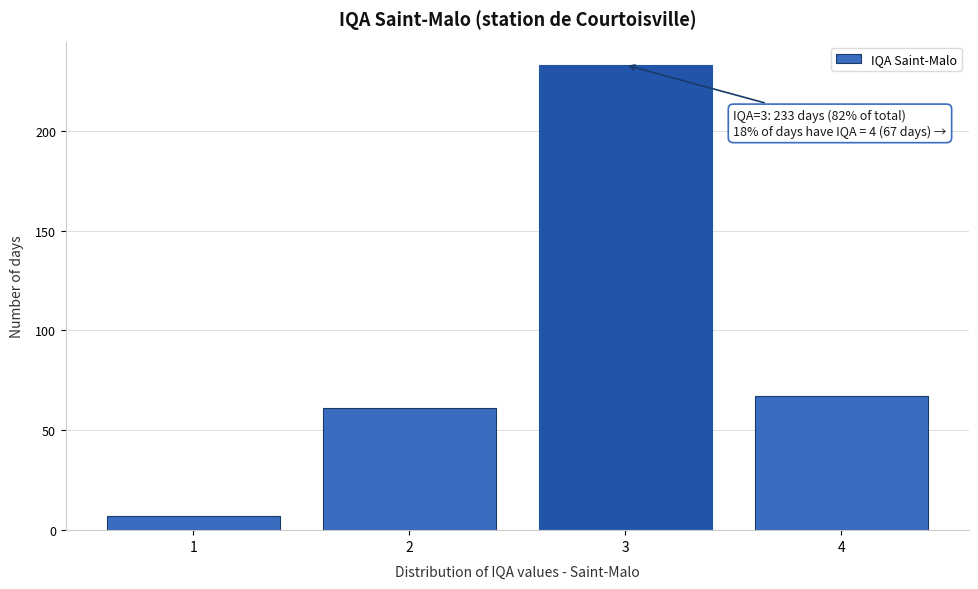

Reading left to right, extract all data points from this chart.

7	61	233	67